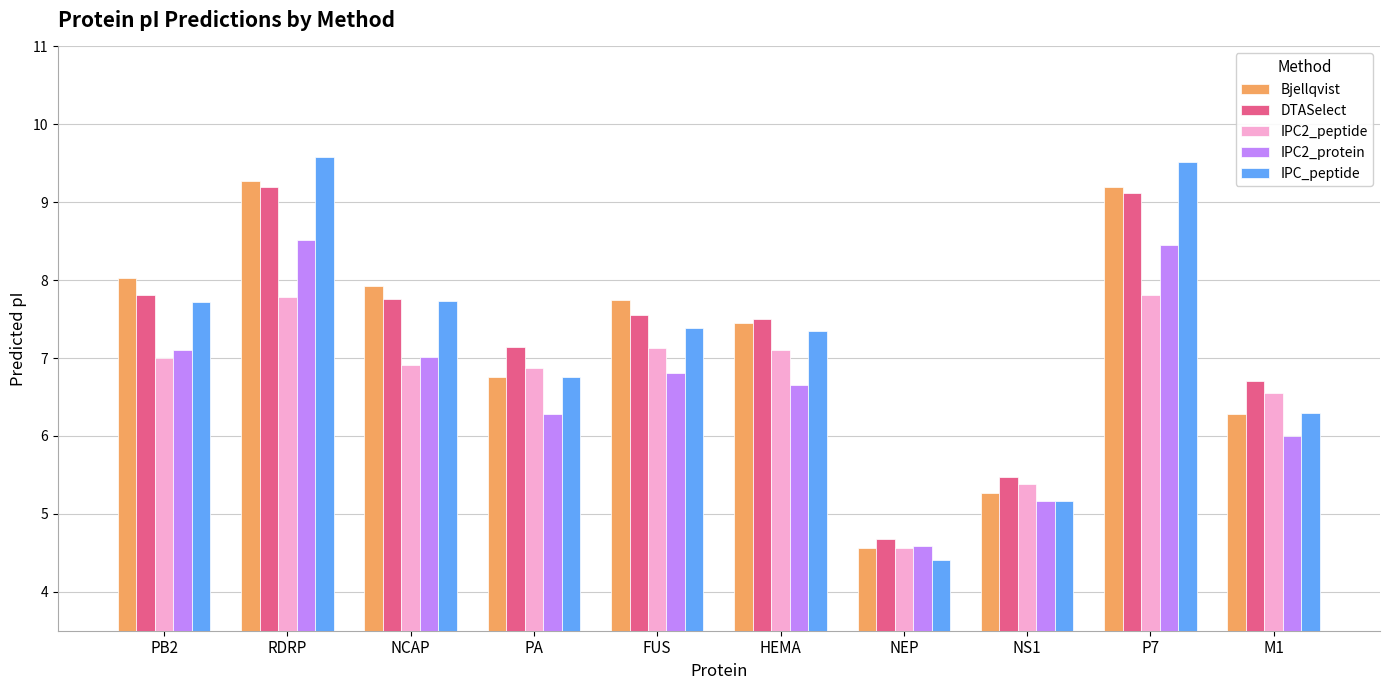

What is the average value of the Bjellqvist series?

7.2